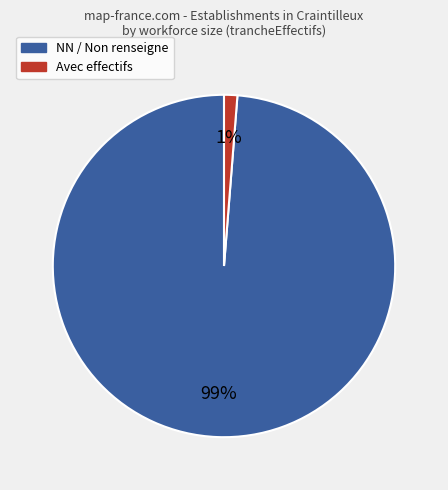

Does any single category account for the majority?

Yes